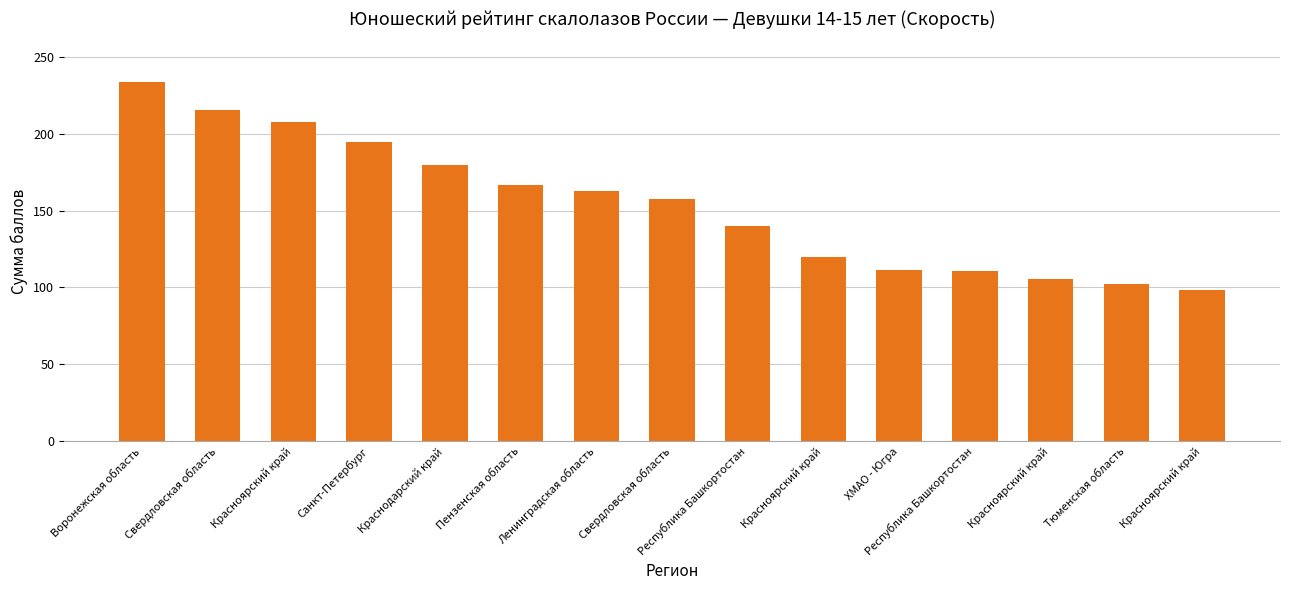

How many bars are there in total?

15